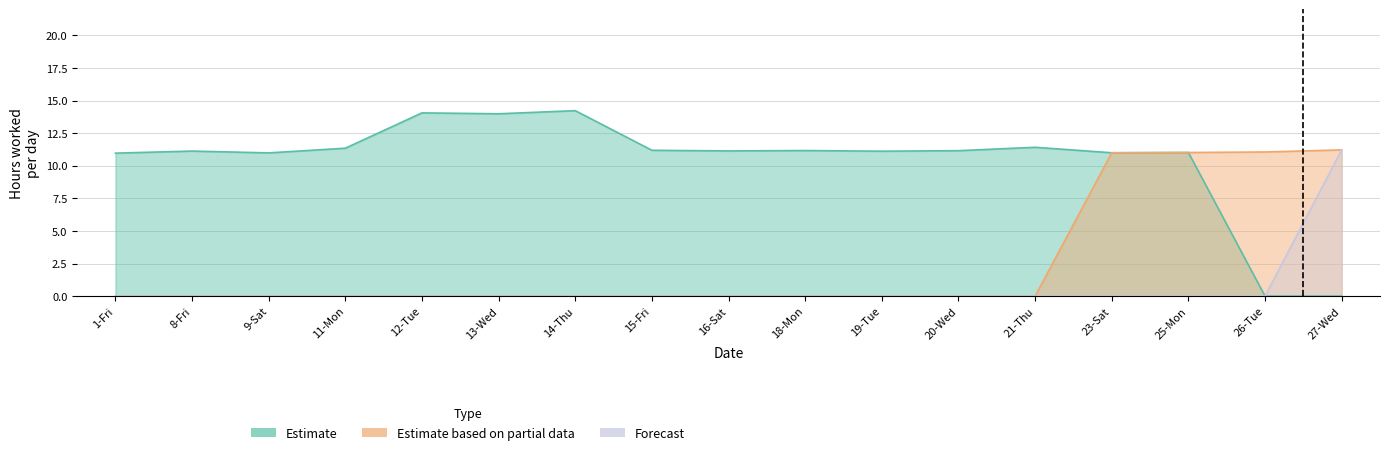

True or false: Estimate and Forecast cross at least once.

False